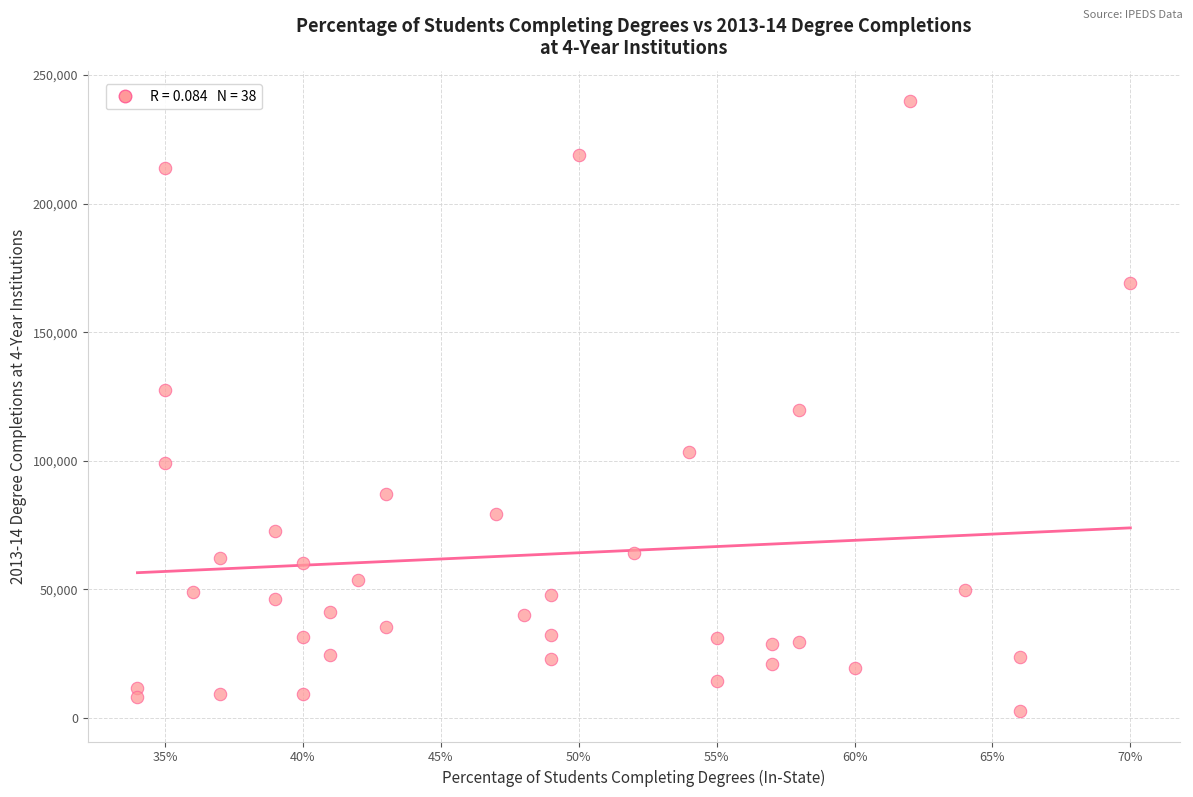

What is the range of Y values (max minus min)?

237197